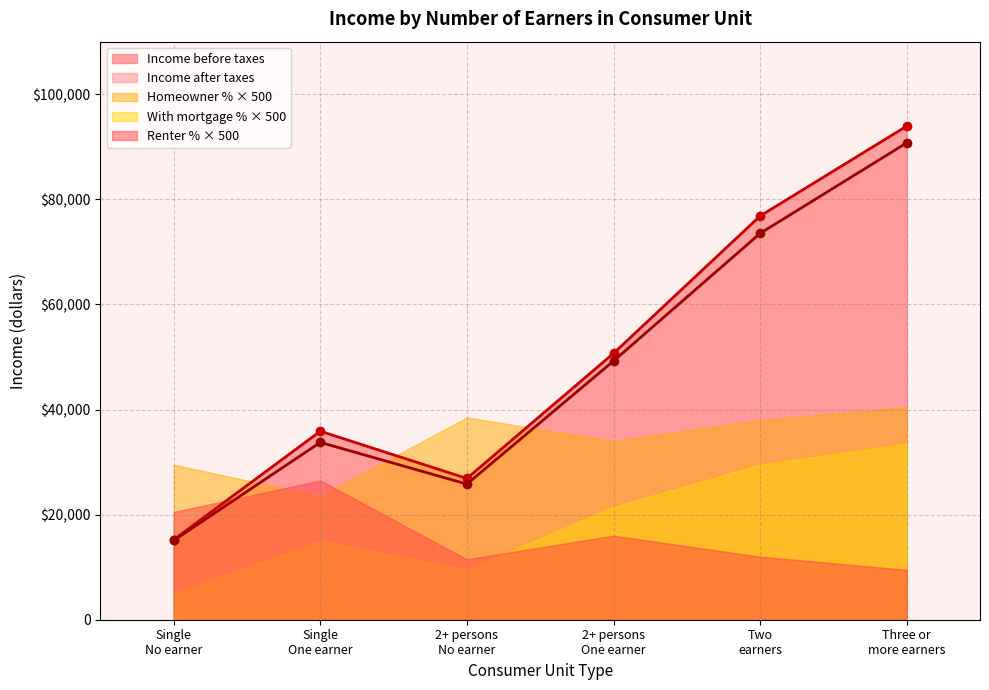

True or false: Three or more earners and No earner (Single) intersect in this chart.

False